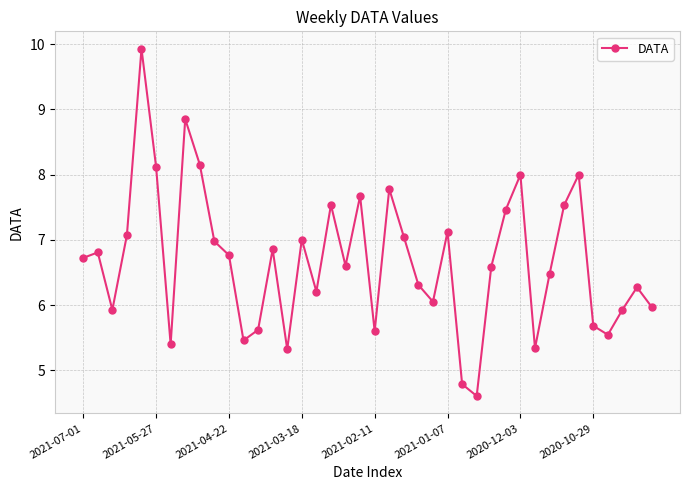

What is the maximum value shown in the chart?

9.9